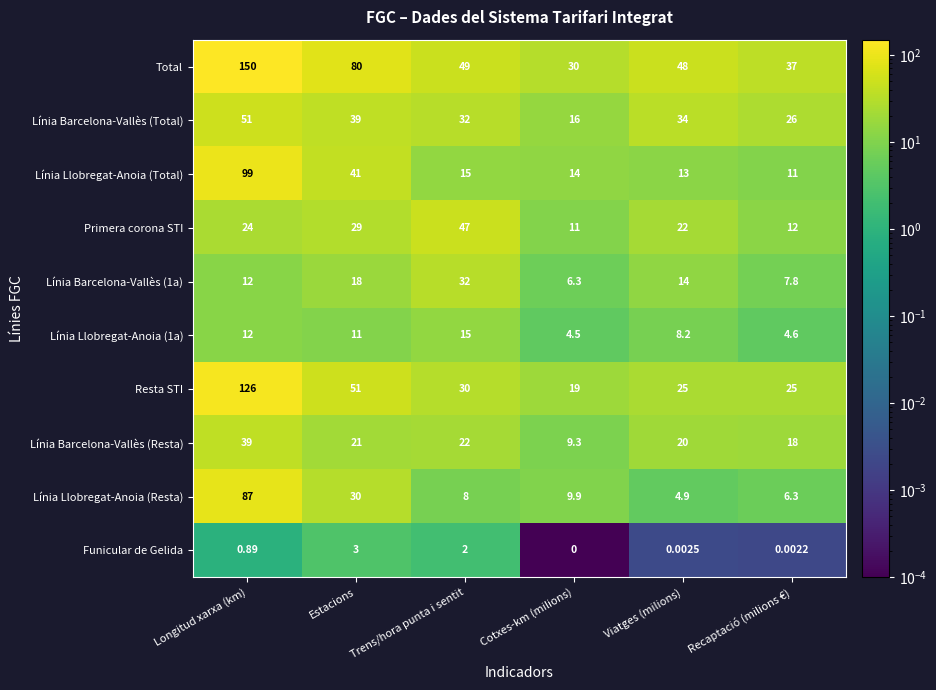

How many distinct data groups are displayed?

10